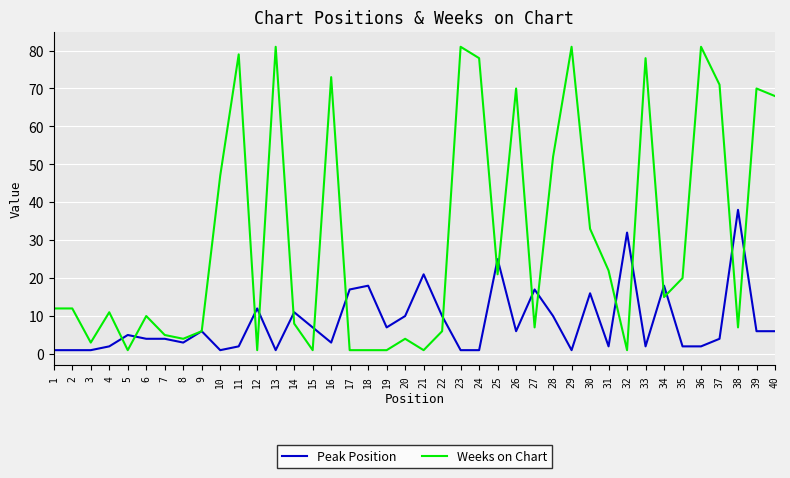

The Weeks on Chart series shows 50 at 16. True or false?

False